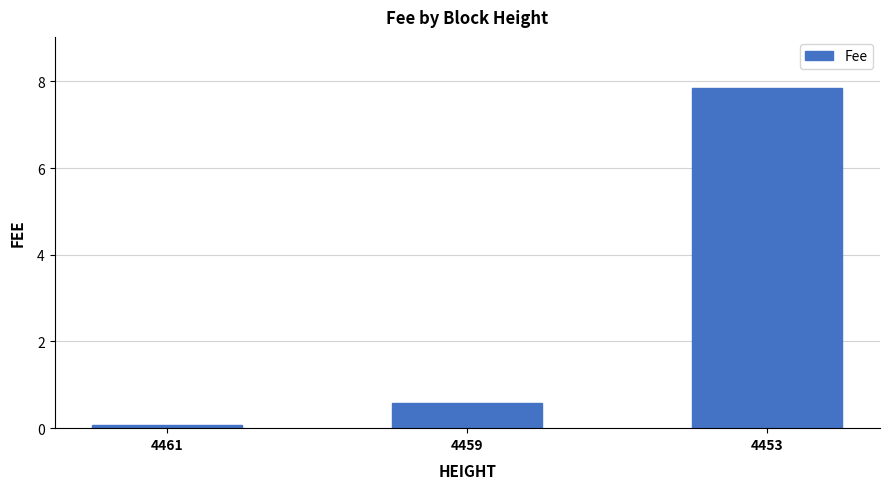

Is it true that the value at 4459 is 1.0?

False